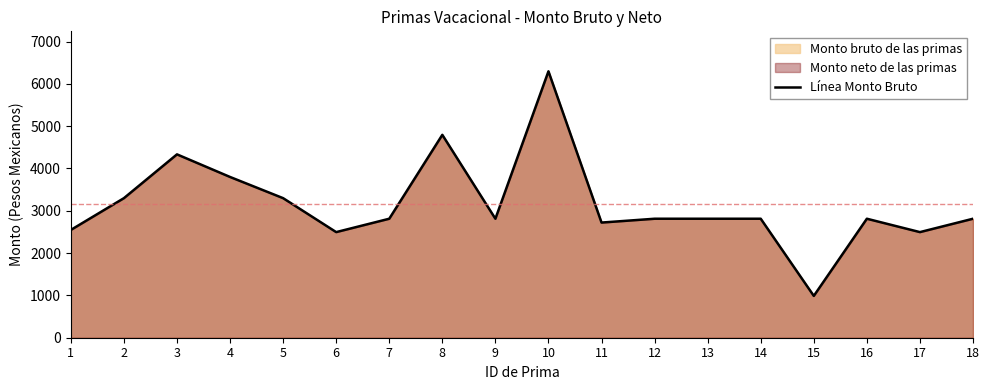

What is the change in value from 6 to 15?

-1507.6